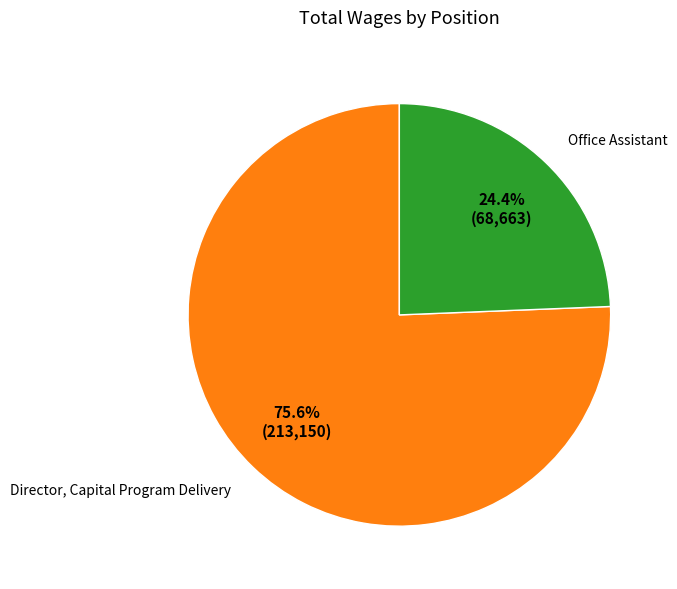

Do Director, Capital Program Delivery and Office Assistant together represent more than half of the pie?

Yes